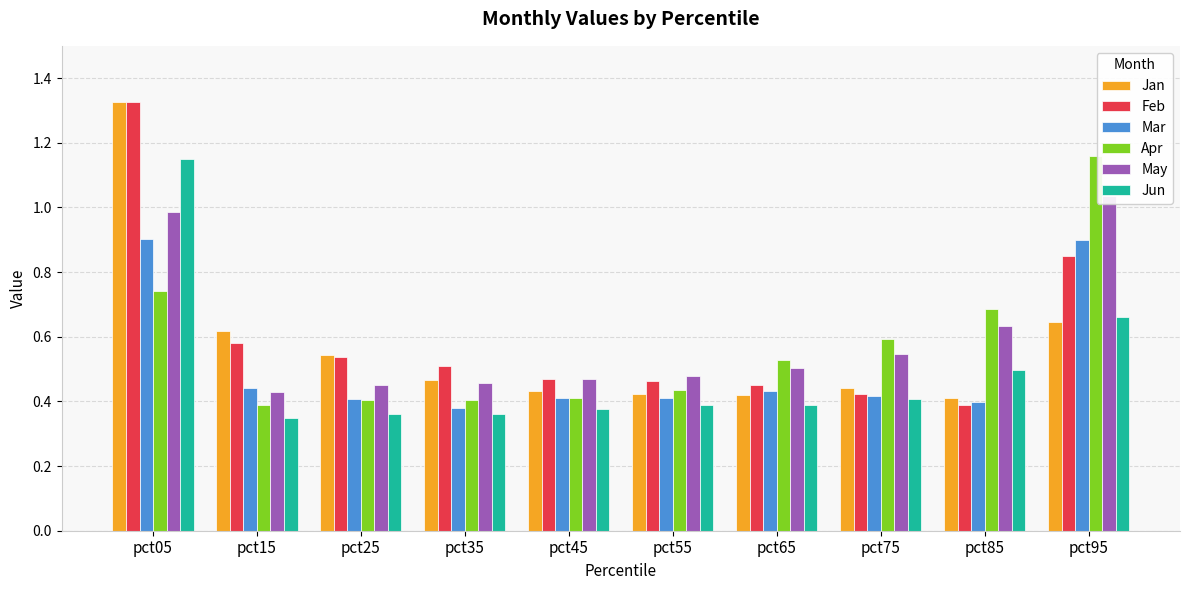

At how many categories does at least one series exceed 1?

2